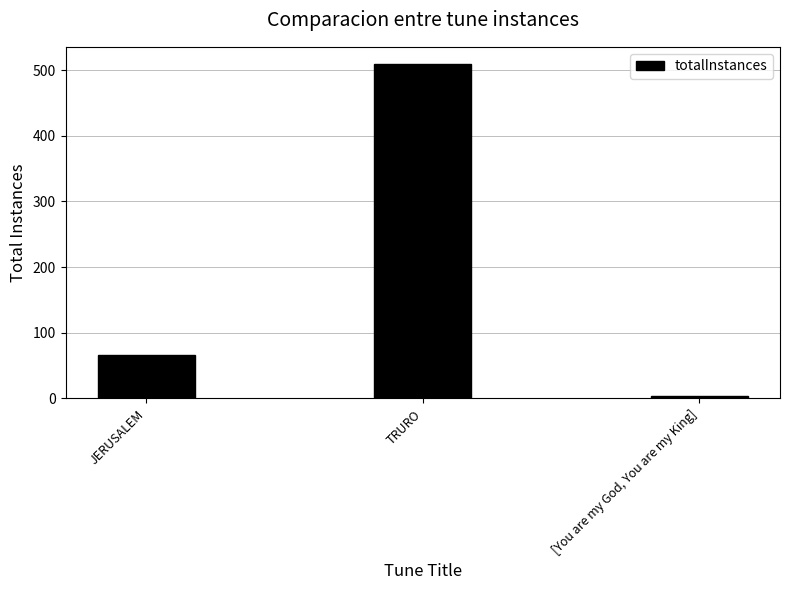

List the labels in order of value, largest first.

TRURO, JERUSALEM, [You are my God, You are my King]